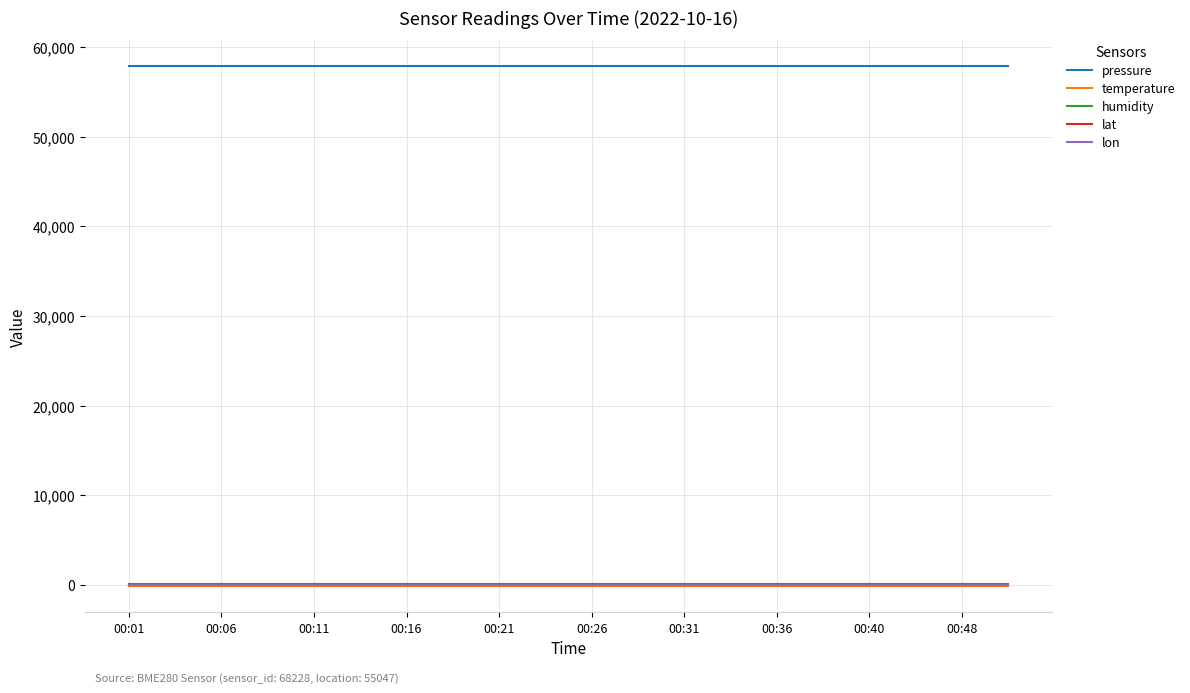

Which series has the largest total across all categories?

pressure